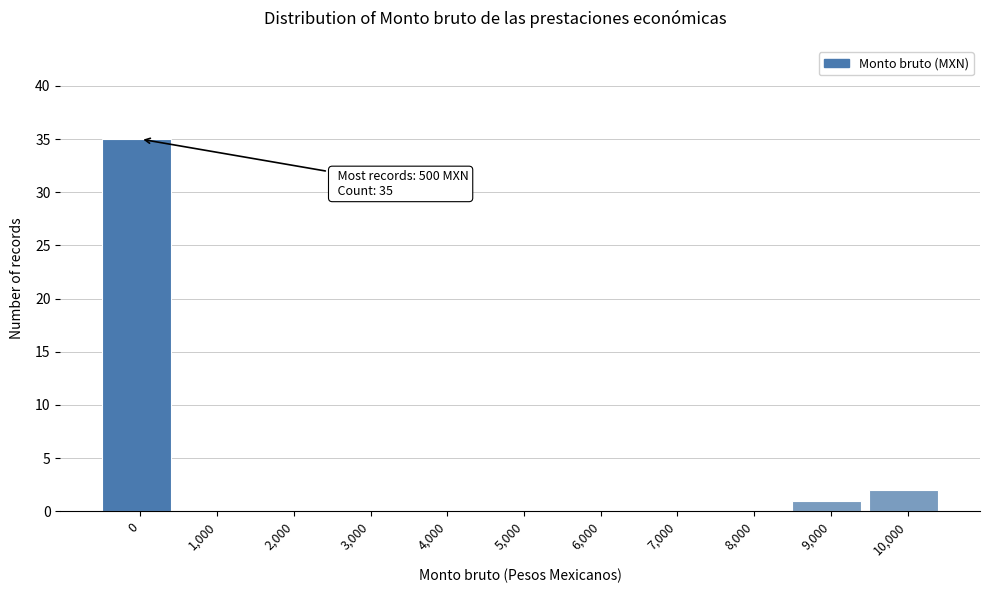

Reading left to right, transcribe all the data shown in this chart.

0=35	1,000=0	2,000=0	3,000=0	4,000=0	5,000=0	6,000=0	7,000=0	8,000=0	9,000=1	10,000=2